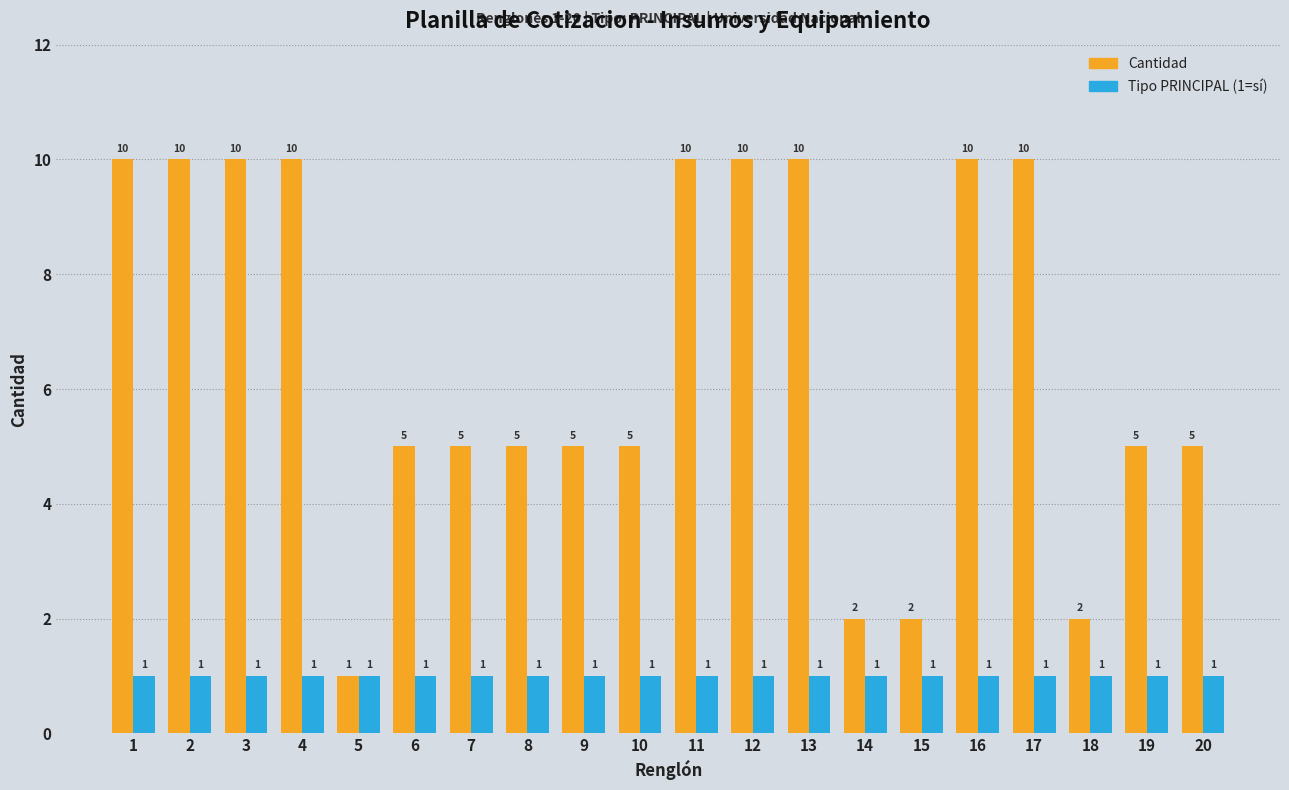

Which series has the largest total across all categories?

Cantidad